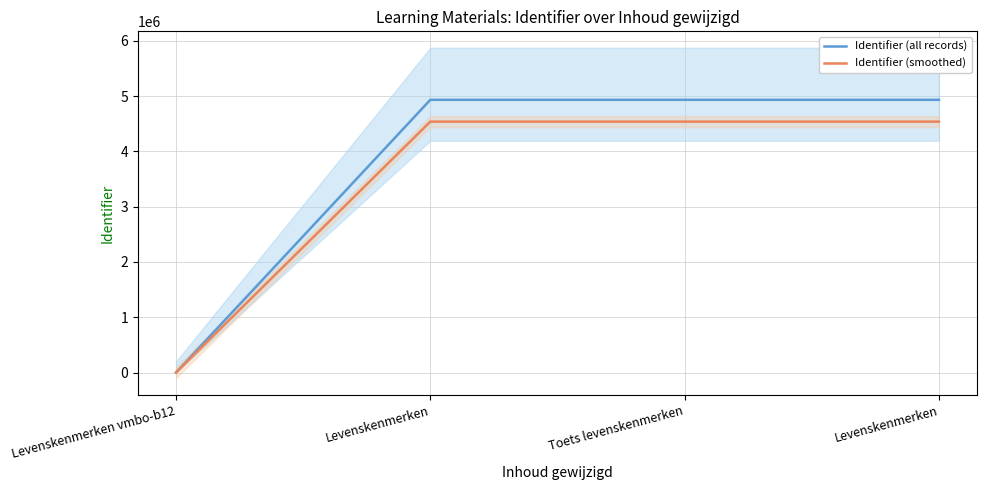

True or false: Identifier (smoothed) has more than 0 points higher than both neighbors.

False